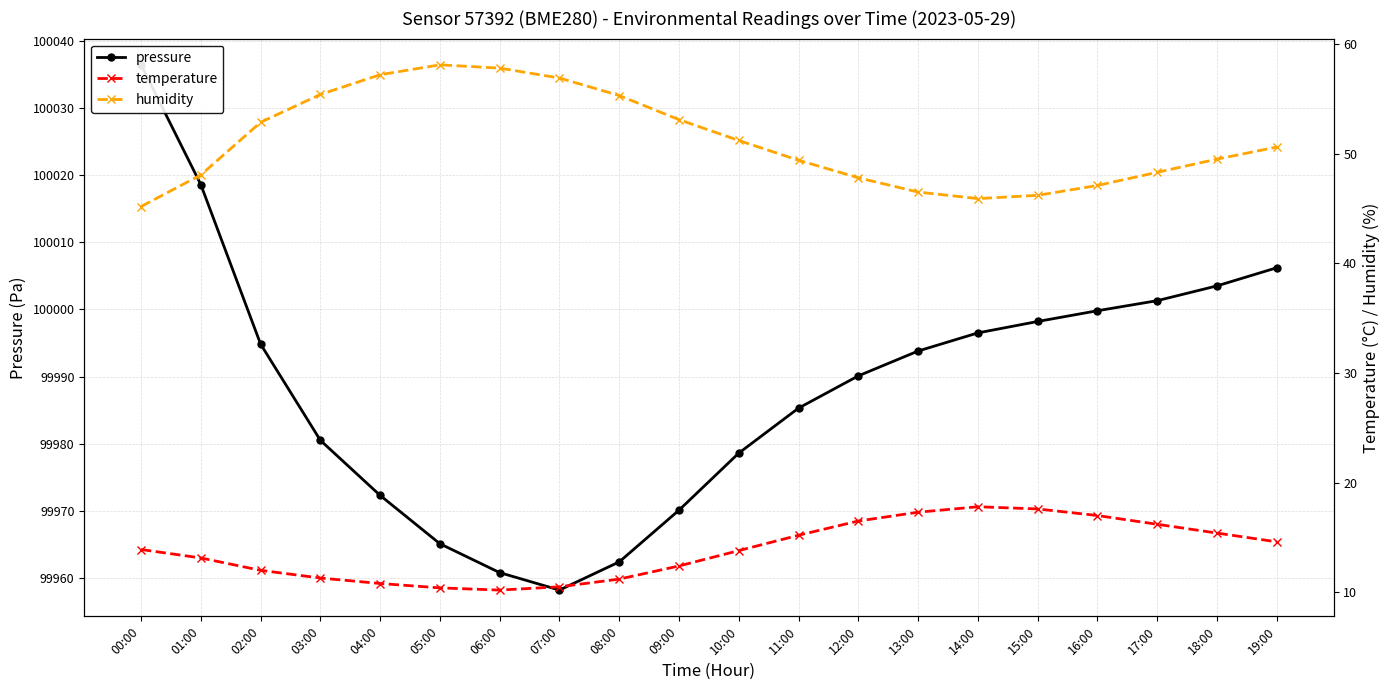

Read the temperature value at 17:00.

16.2